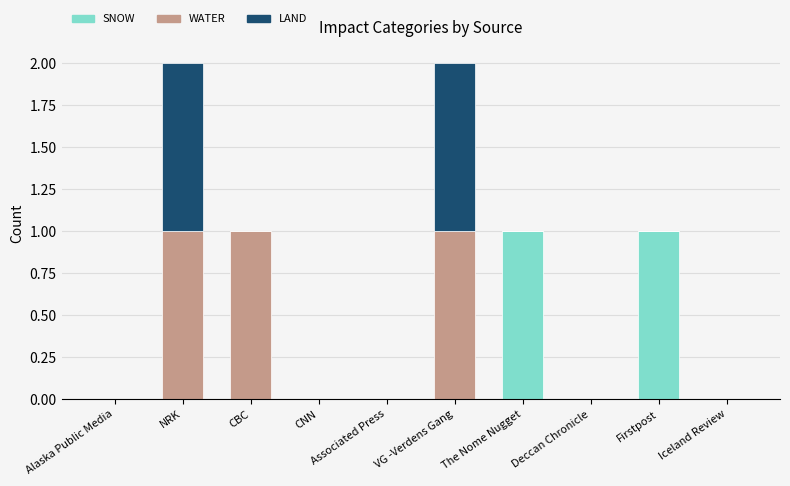

Is it true that SNOW equals 1 at Firstpost?

True